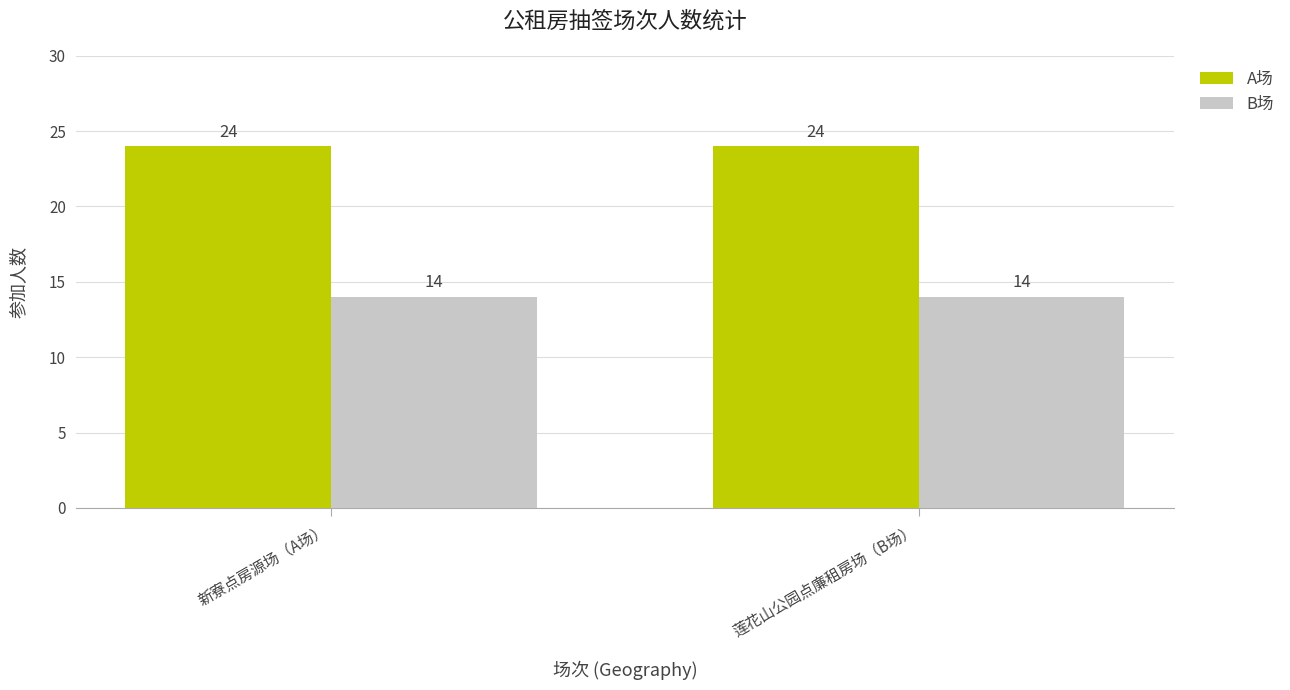

What is the minimum value shown in the chart?

14